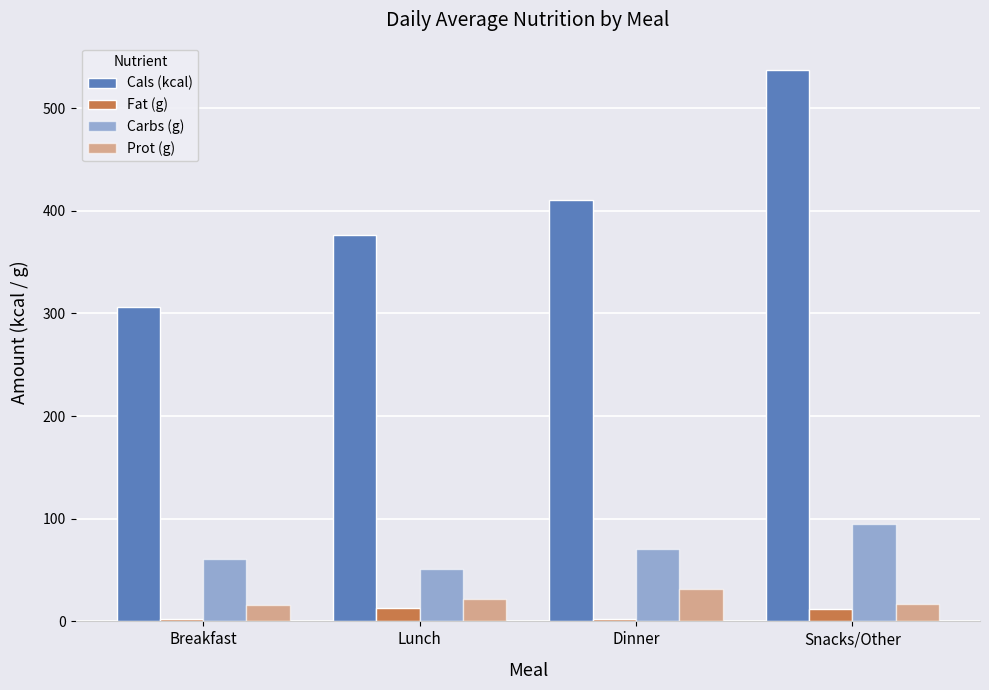

How many values in the Fat (g) series are below 12?

2